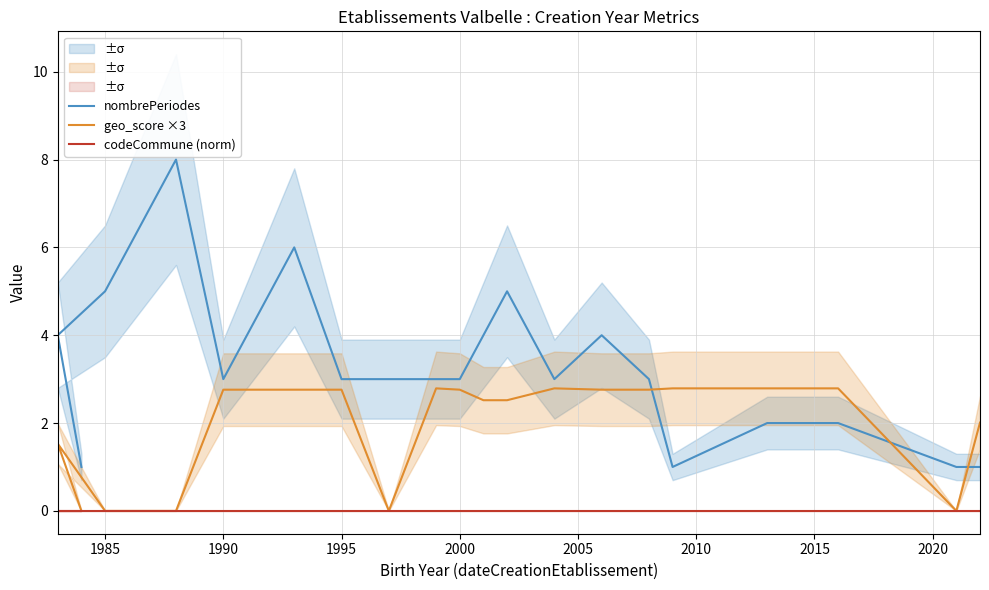

What is the difference between the maximum and minimum values in the nombrePeriodes series?

7.0